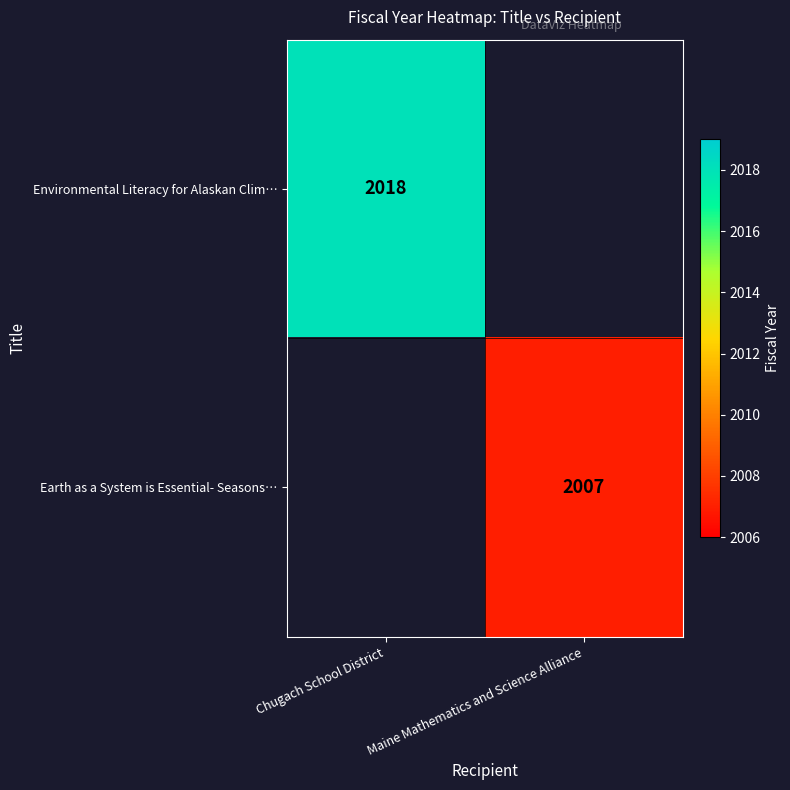

How many categories are shown in the chart?

2